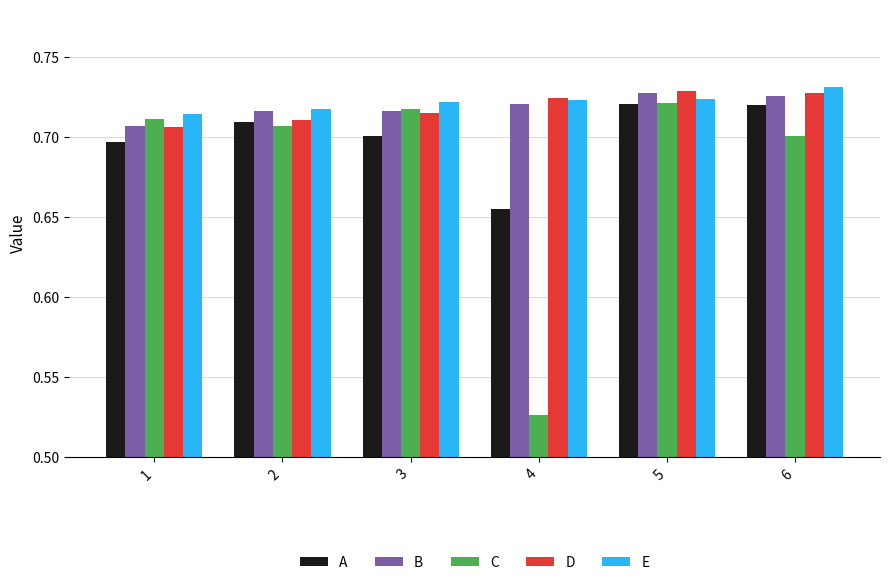

What is the total value across all series at 2?

3.6